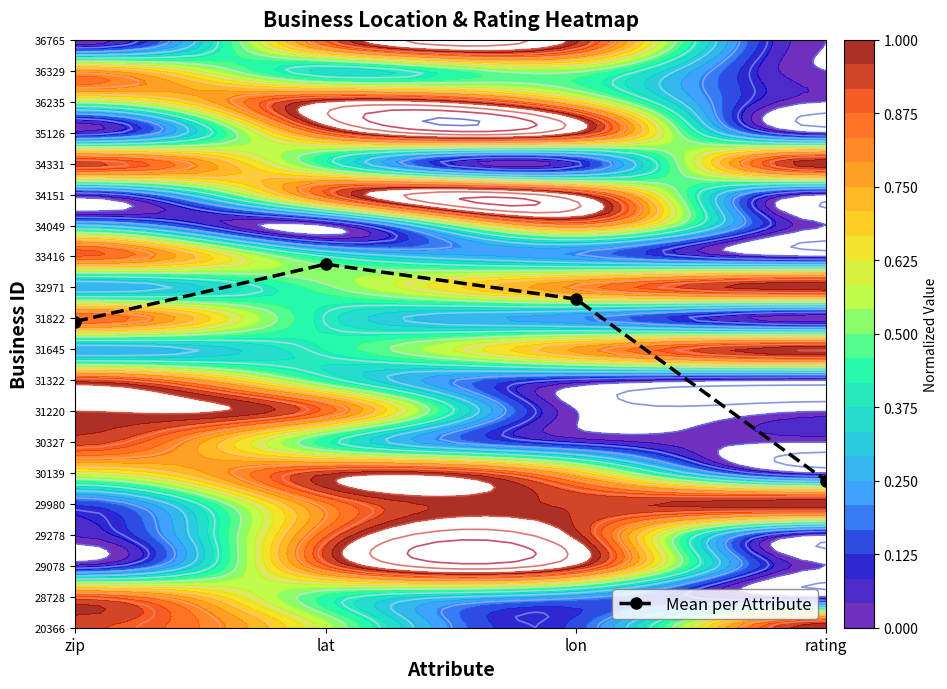

Reading left to right, transcribe all the data shown in this chart.

zip=9.9	lat=11.8	lon=10.6	rating=4.8